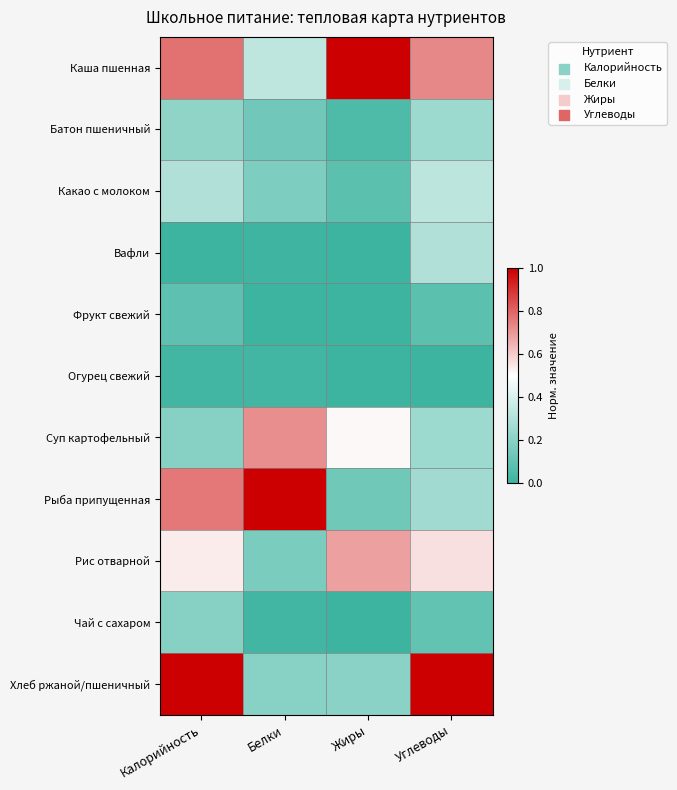

Reading right to left, extract all data points from this chart.

Каша пшенная: Углеводы=0.7	Жиры=1.0	Белки=0.3	Калорийность=0.8
Батон пшеничный: Углеводы=0.2	Жиры=0.1	Белки=0.1	Калорийность=0.2
Какао с молоком: Углеводы=0.3	Жиры=0.1	Белки=0.2	Калорийность=0.3
Вафли: Углеводы=0.3	Жиры=0.0	Белки=0.0	Калорийность=0.0
Фрукт свежий: Углеводы=0.1	Жиры=0.0	Белки=0.0	Калорийность=0.1
Огурец свежий: Углеводы=0.0	Жиры=0.0	Белки=0.0	Калорийность=0.0
Суп картофельный: Углеводы=0.2	Жиры=0.5	Белки=0.7	Калорийность=0.2
Рыба припущенная: Углеводы=0.3	Жиры=0.1	Белки=1.0	Калорийность=0.8
Рис отварной: Углеводы=0.6	Жиры=0.7	Белки=0.2	Калорийность=0.5
Чай с сахаром: Углеводы=0.1	Жиры=0.0	Белки=0.0	Калорийность=0.2
Хлеб ржаной/пшеничный: Углеводы=1.0	Жиры=0.2	Белки=0.2	Калорийность=1.0